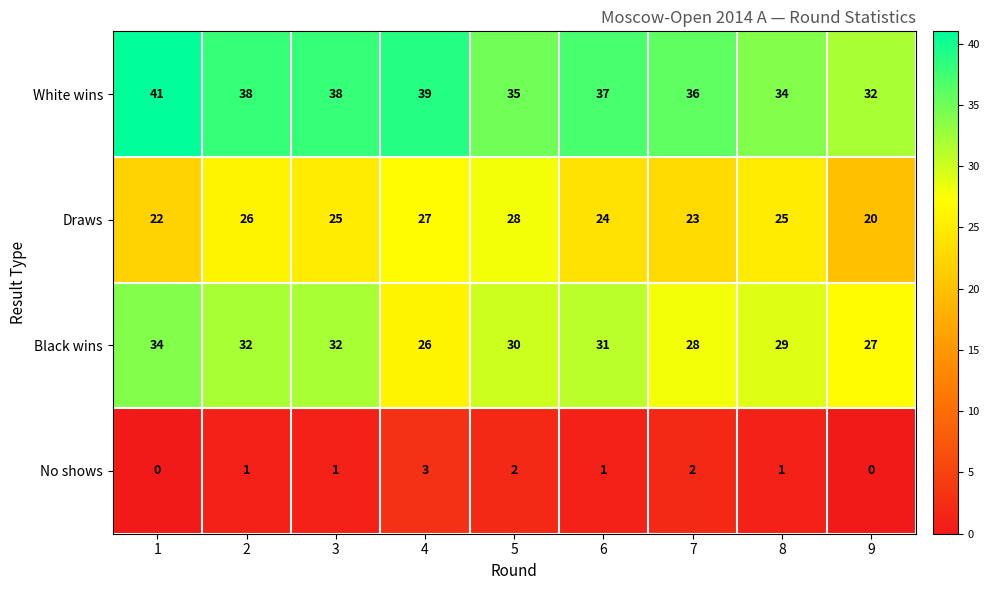

What is the sum of the Draws values at 7 and 1?

45